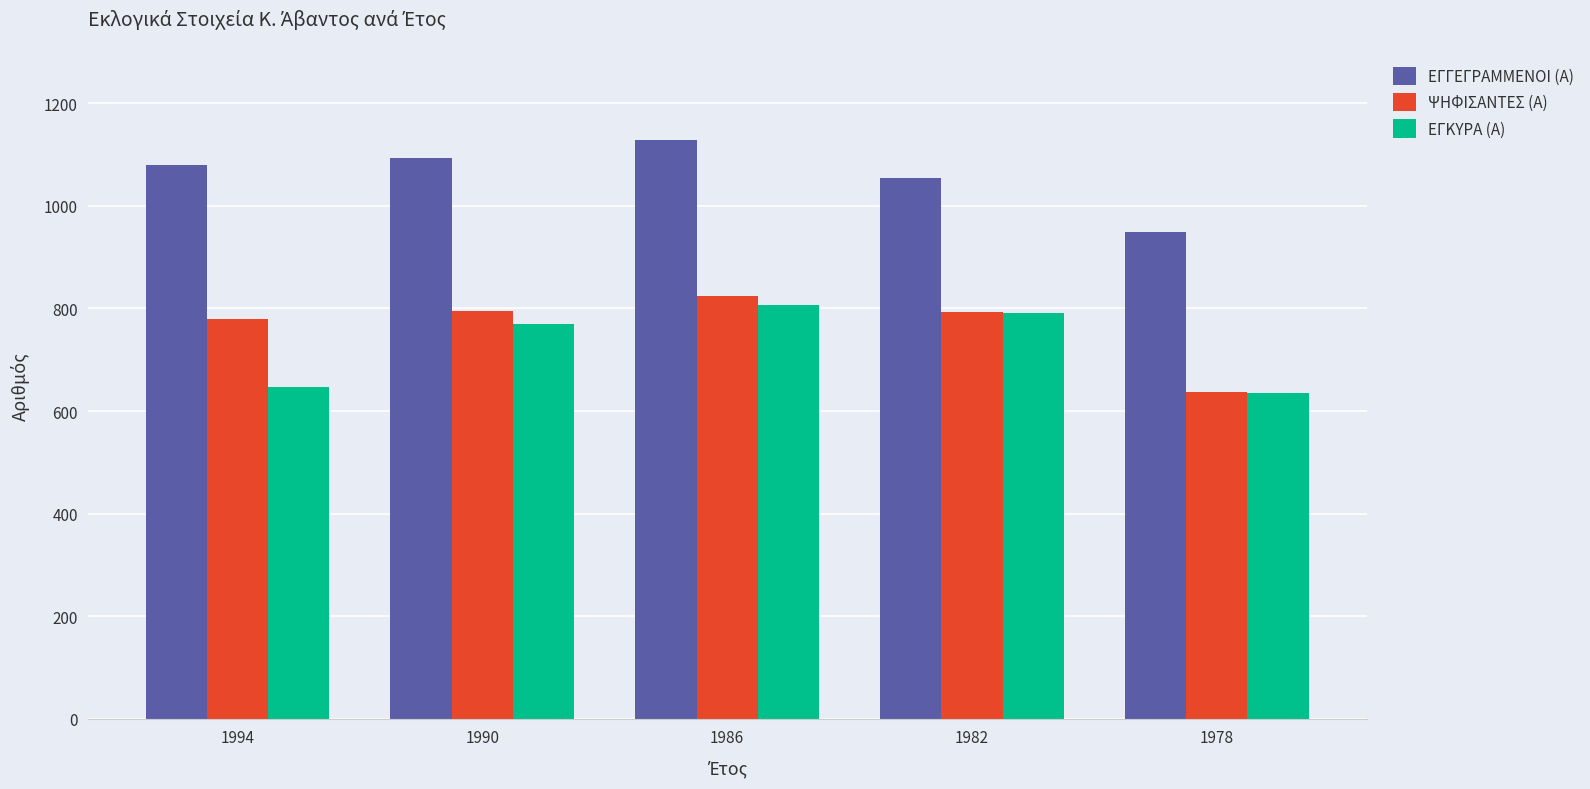

What is the spread (max minus min) of values at 1986?

323